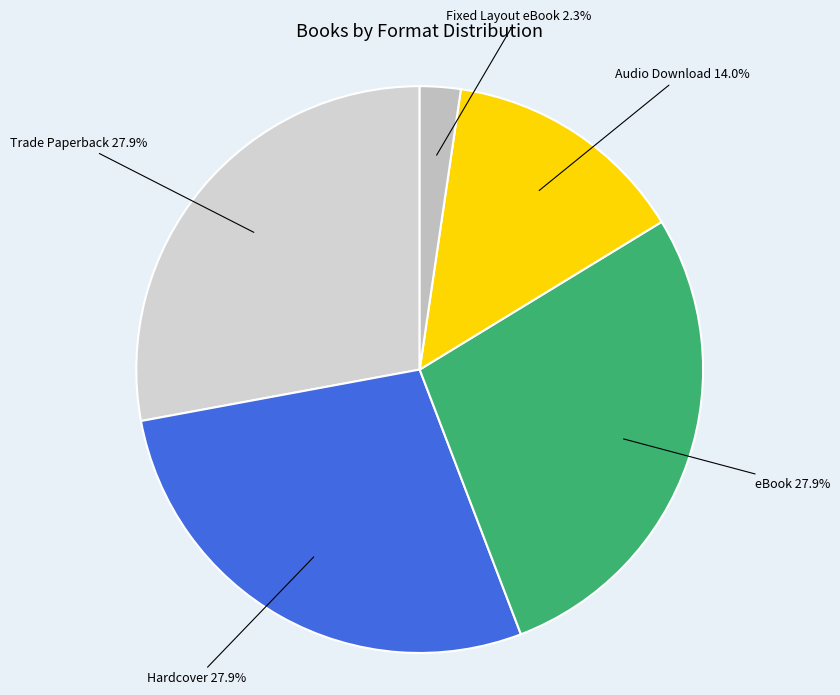

The Trade Paperback slice represents 21% of the pie. True or false?

False